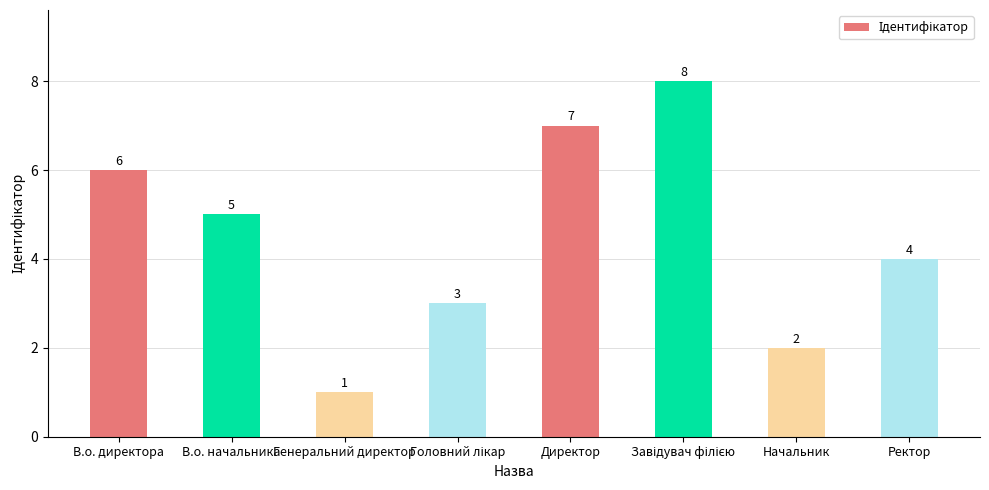

Count the values in the range 3 to 7.

5